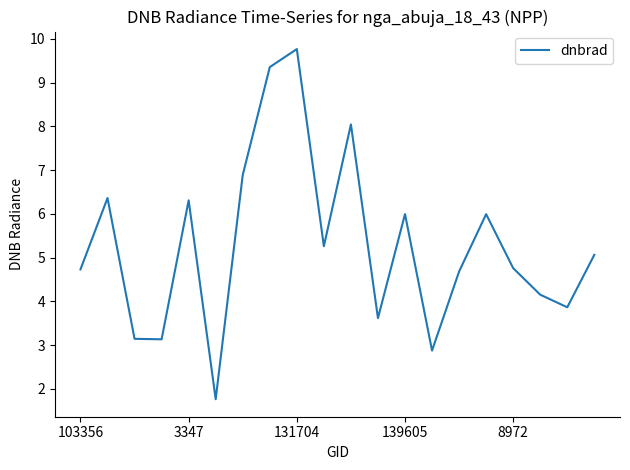

What is the greatest value displayed?

9.8